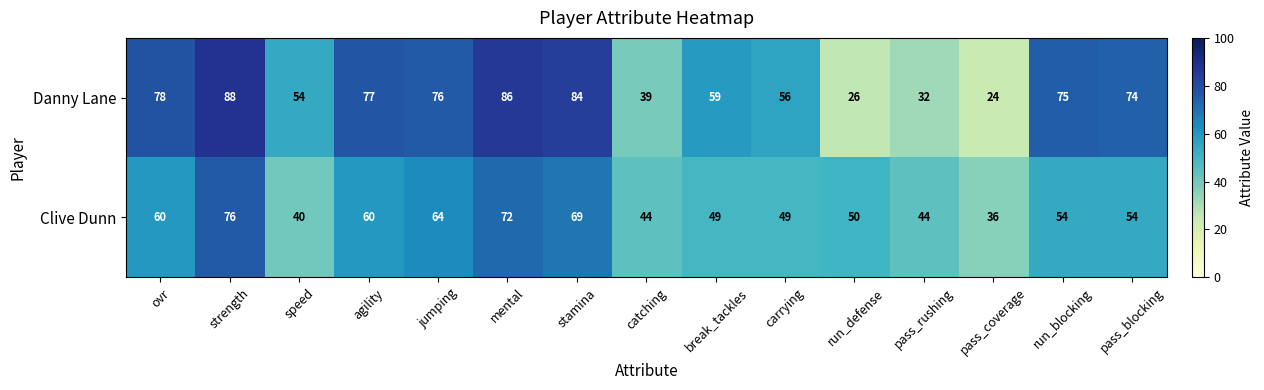

What is the difference between the highest and lowest values at catching?

5